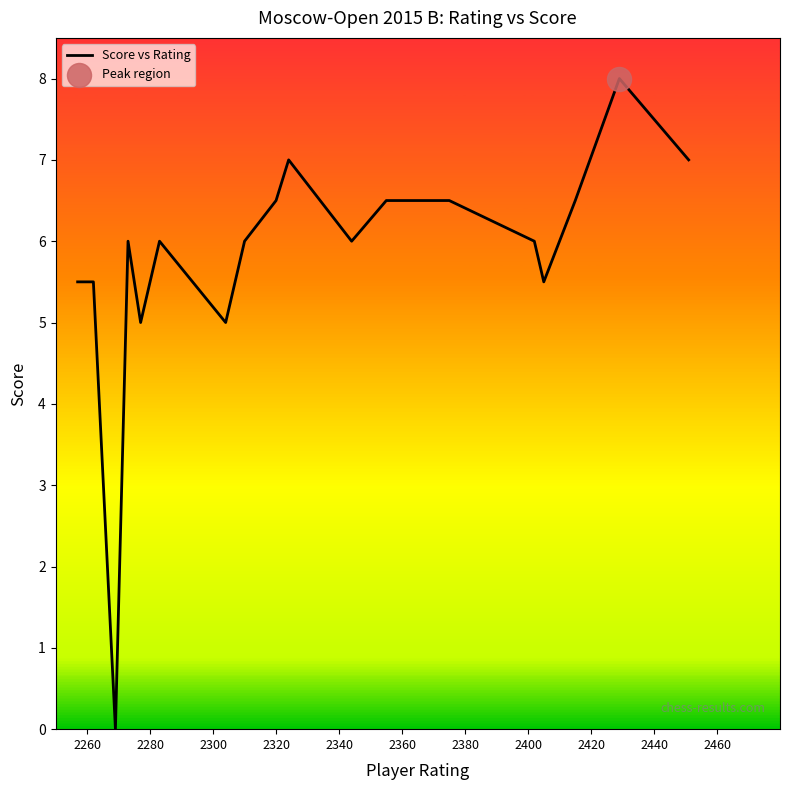

What is the greatest value displayed?

8.0